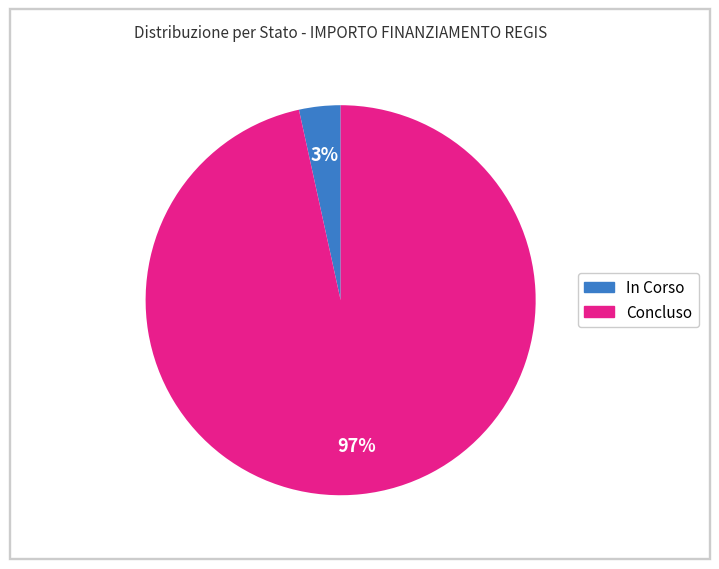

Is there a majority slice in this chart?

Yes